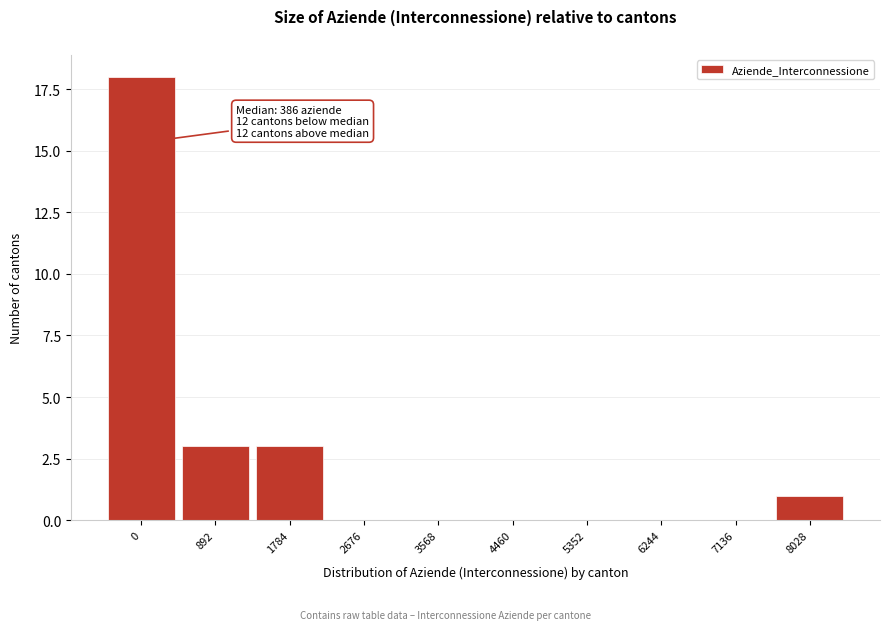

Reading left to right, extract all data points from this chart.

0=18	892=3	1784=3	2676=0	3568=0	4460=0	5352=0	6244=0	7136=0	8028=1